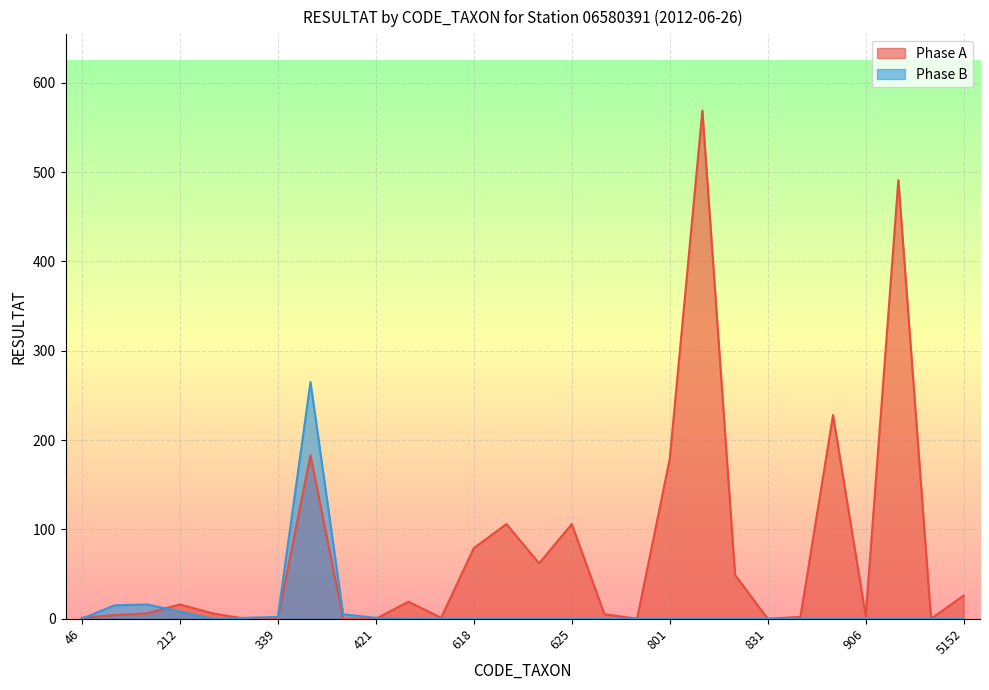

The Phase B series shows 0 at 783. True or false?

True